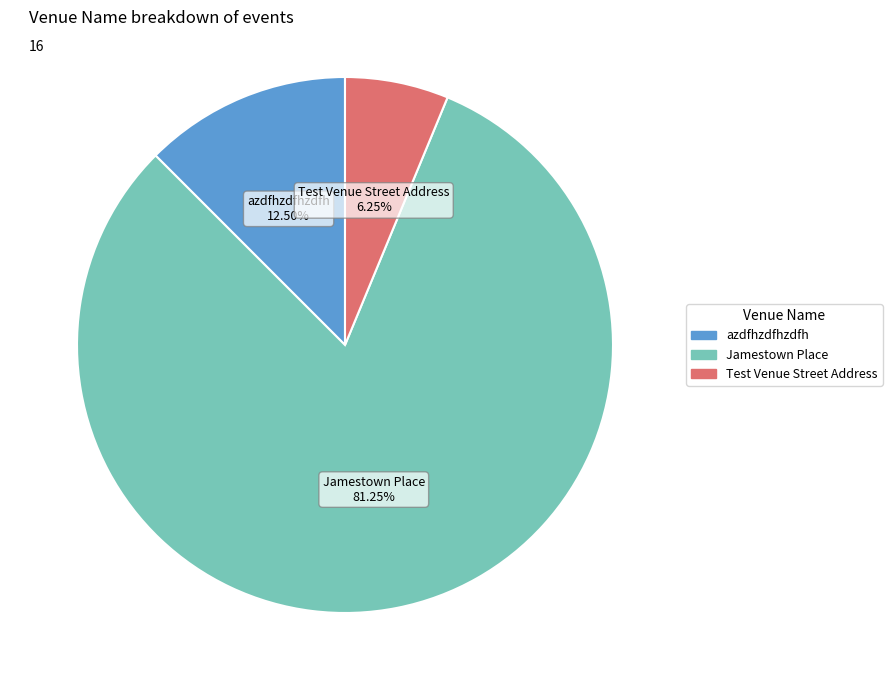

Between Test Venue Street Address and azdfhzdfhzdfh, which is larger?

azdfhzdfhzdfh